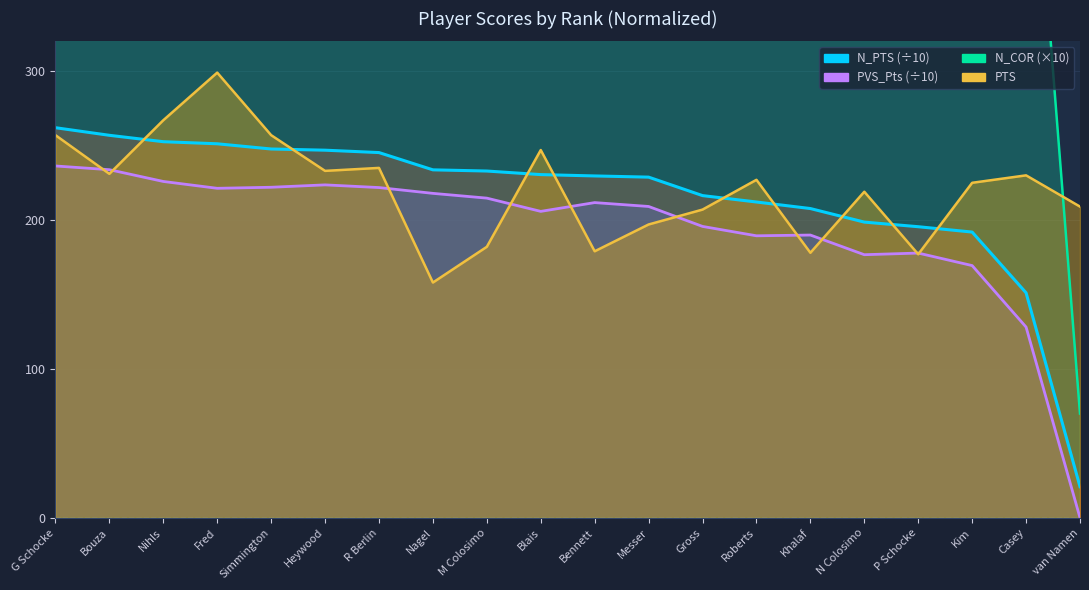

What are all the series names shown in the legend?

N_COR, PVS_Pts, N_PTS, PTS